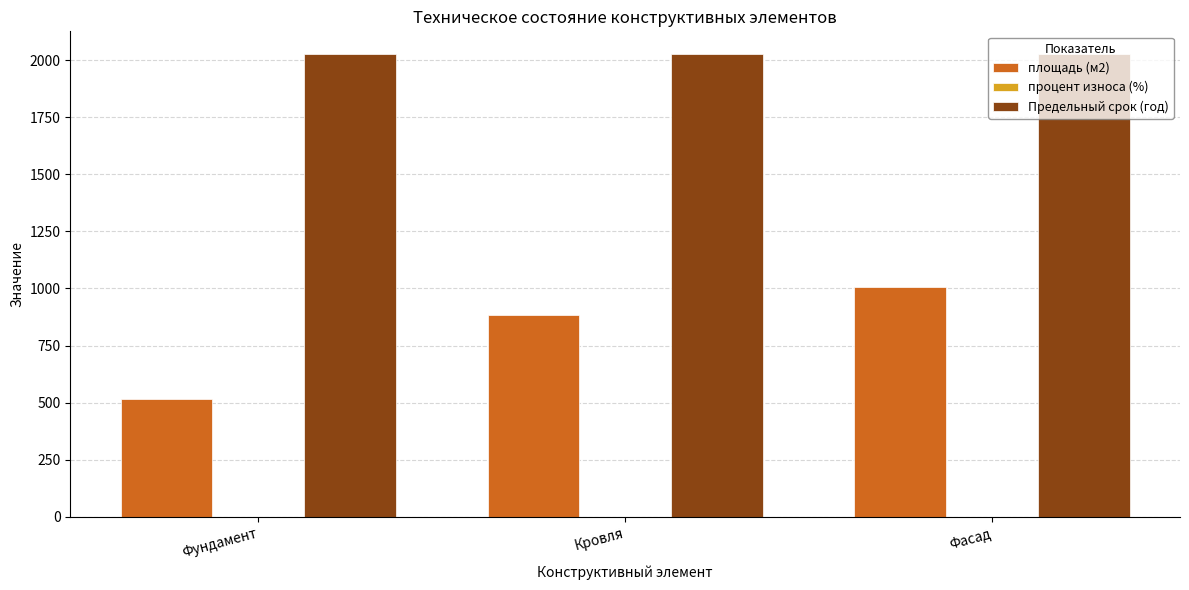

The площадь (м2) series shows 884.0 at Кровля. True or false?

True